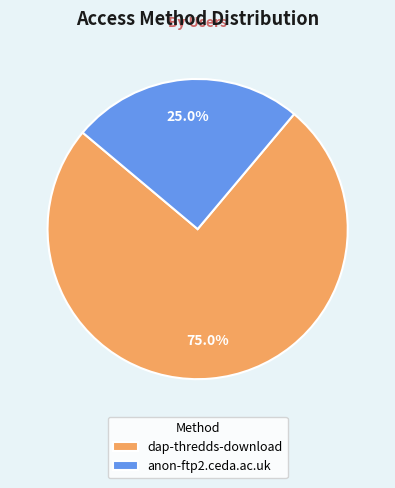

Does dap-thredds-download represent more than half of the total?

Yes